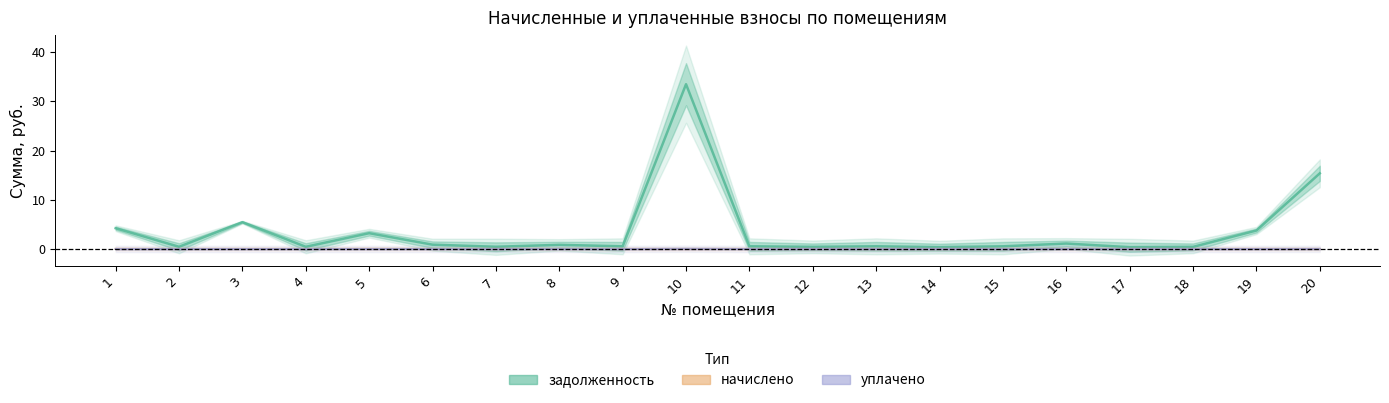

How many data points does each series have?

20